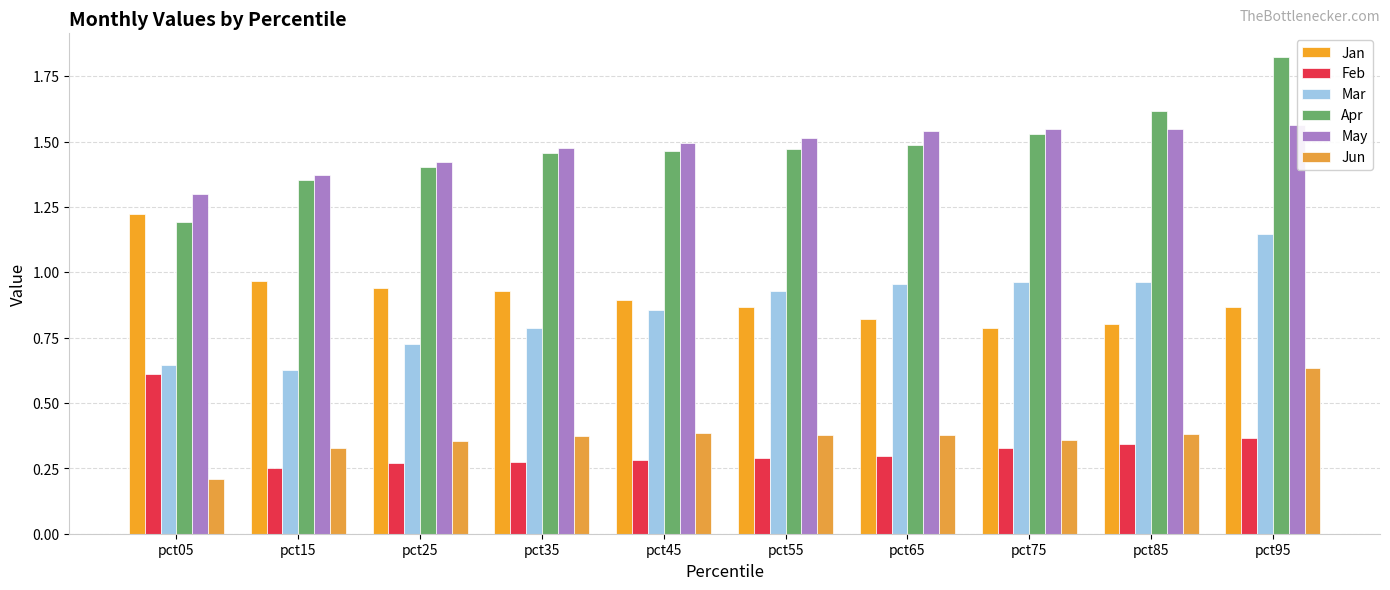

Rank the categories by May value from highest to lowest.

pct95, pct85, pct75, pct65, pct55, pct45, pct35, pct25, pct15, pct05